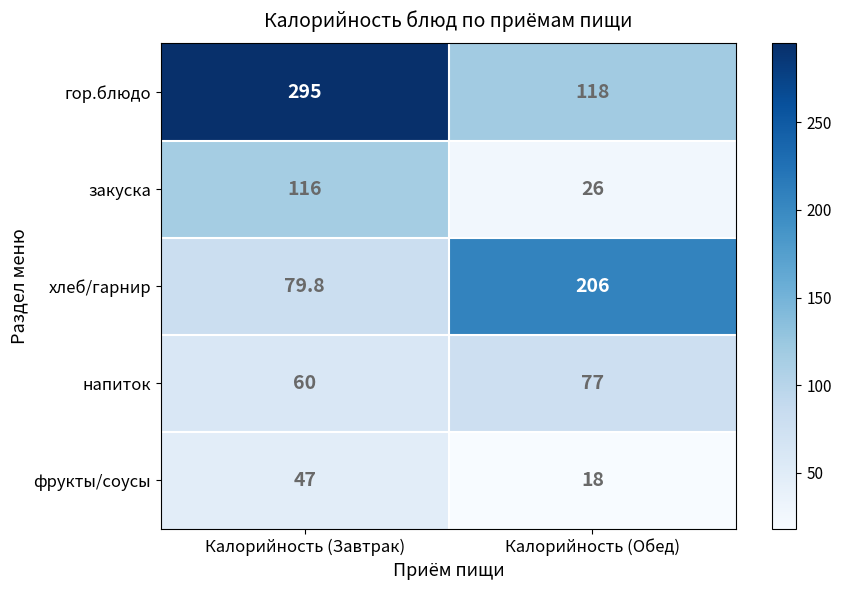

At which category is the sum across all series the highest?

Калорийность (Завтрак)